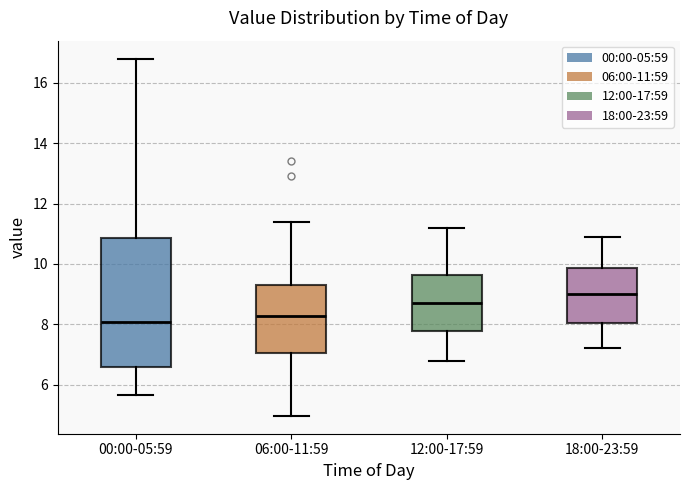

Reading left to right, read every box against the y-axis: the position of its median line, the range the box covers, and the ends of its whiskers. The values are not printed on the chart, so give them approximately, as read against the axis.

00:00-05:59: median 8.0, box 6.6 to 10.8, whiskers 5.6 to 16.8
06:00-11:59: median 8.2, box 7.0 to 9.2, whiskers 5.0 to 11.4
12:00-17:59: median 8.8, box 7.8 to 9.6, whiskers 6.8 to 11.2
18:00-23:59: median 9.0, box 8.0 to 9.8, whiskers 7.2 to 11.0